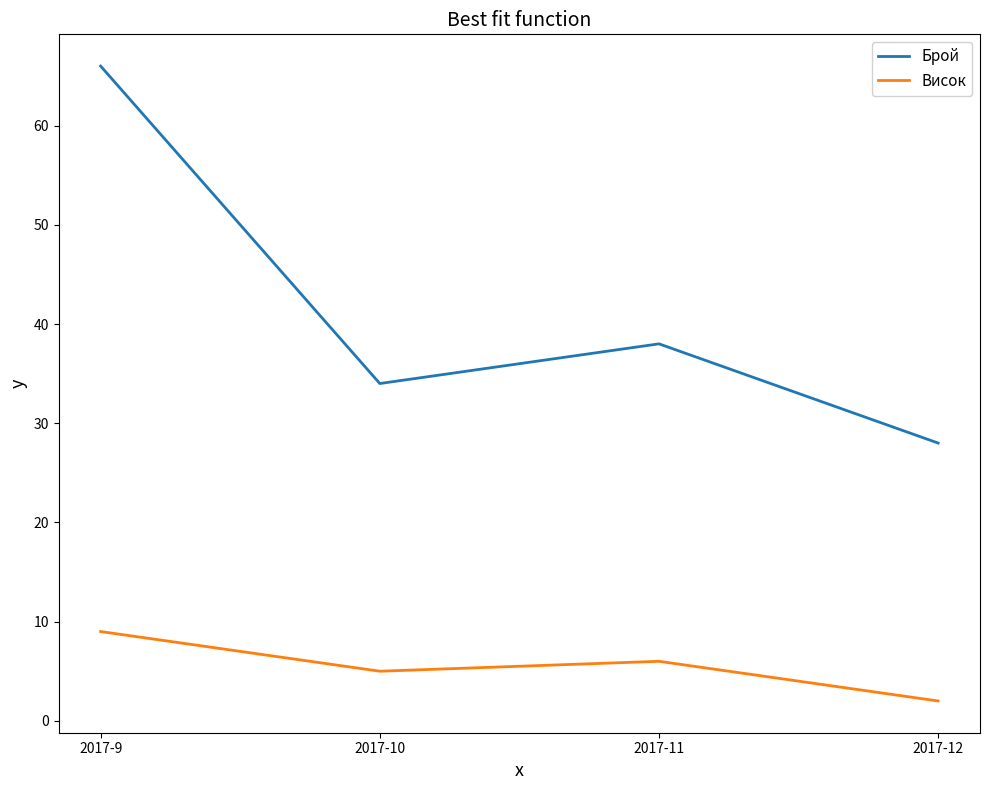

Reading left to right, what are all the values shown in this chart?

Брой: 66	34	38	28
Висок: 9	5	6	2